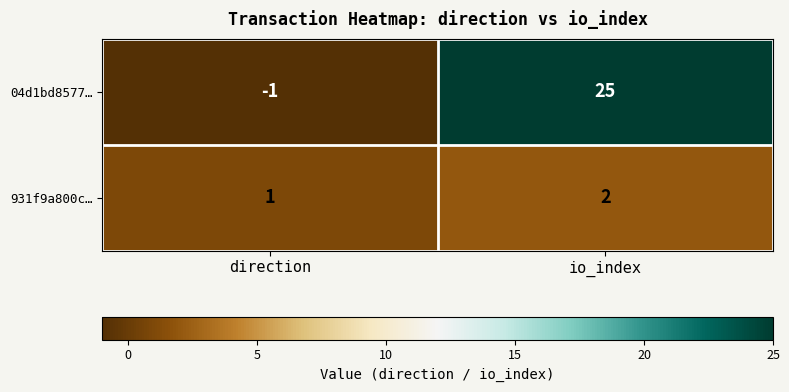

Is it true that 04d1bd8577… equals 33 at io_index?

False